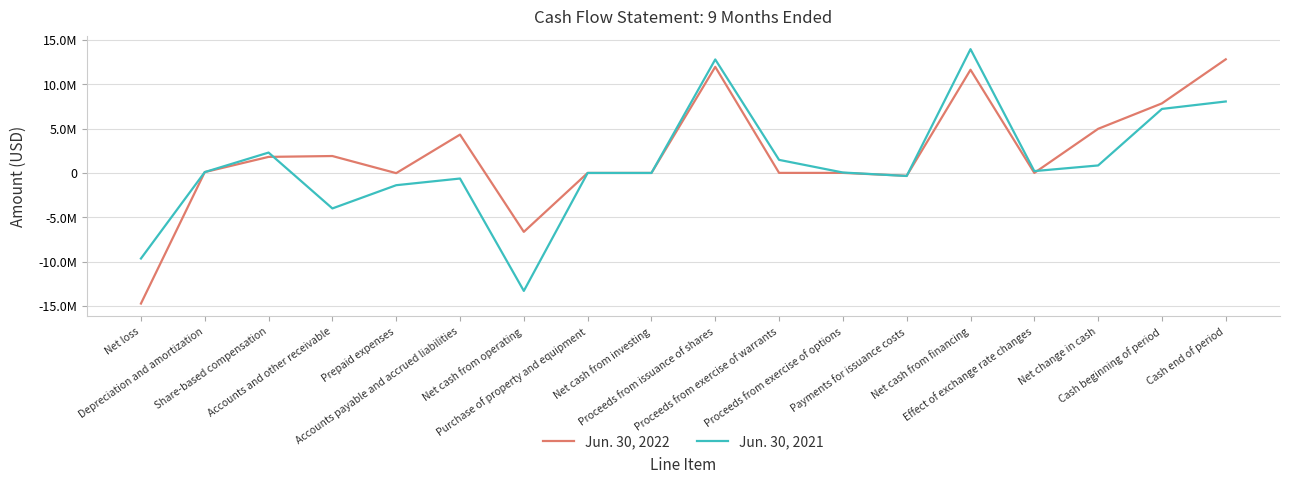

True or false: Jun. 30, 2021 has a value of -9657109 at Net loss.

True